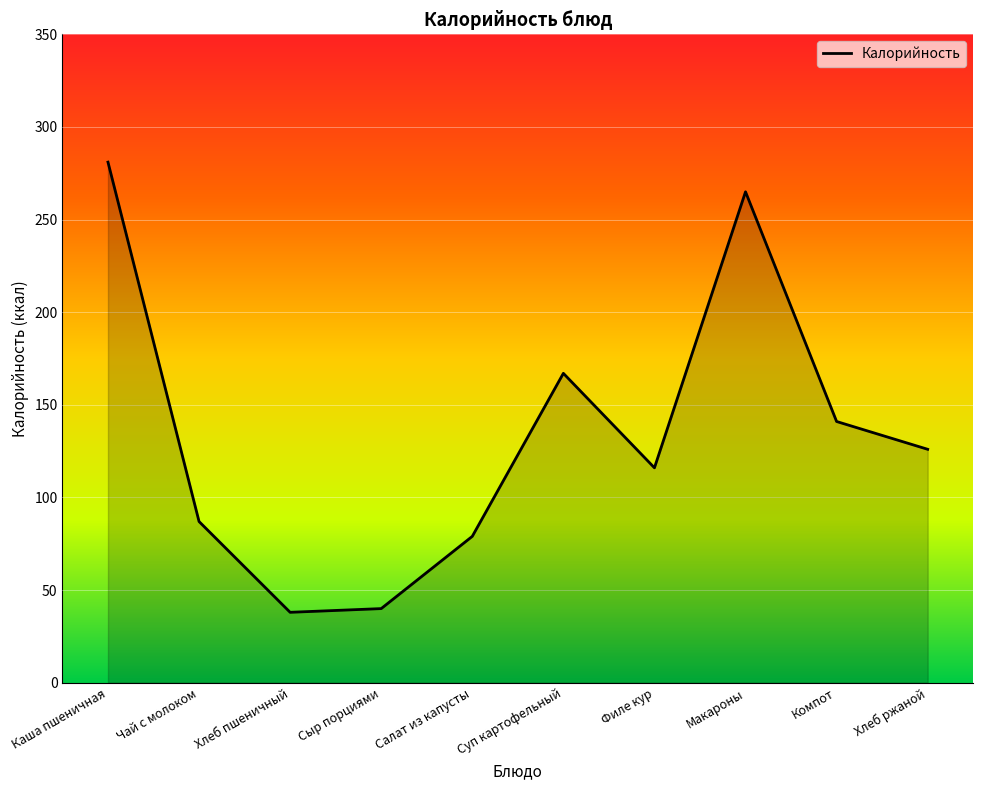

What position from the left is Каша пшеничная?

1